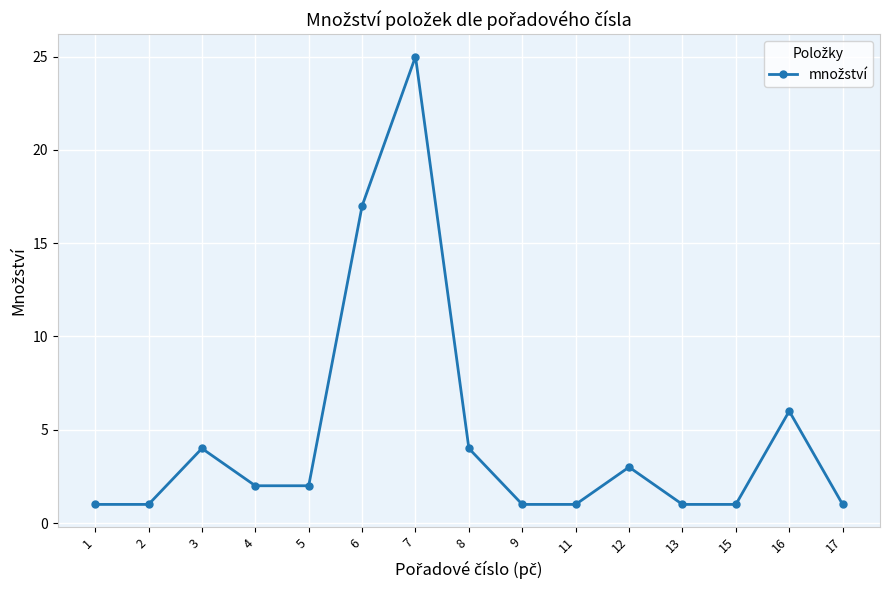

What is the difference between the second highest and minimum values?

16